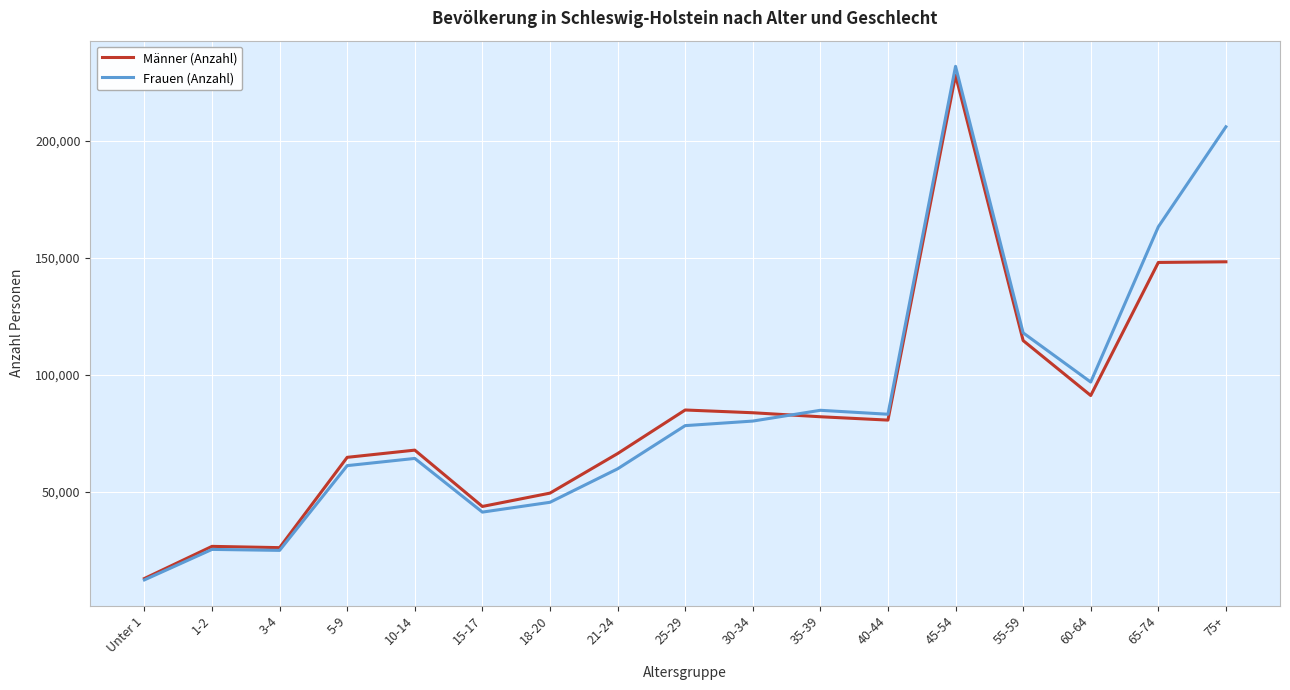

The value of Frauen (Anzahl) at 40-44 is 83151. True or false?

True